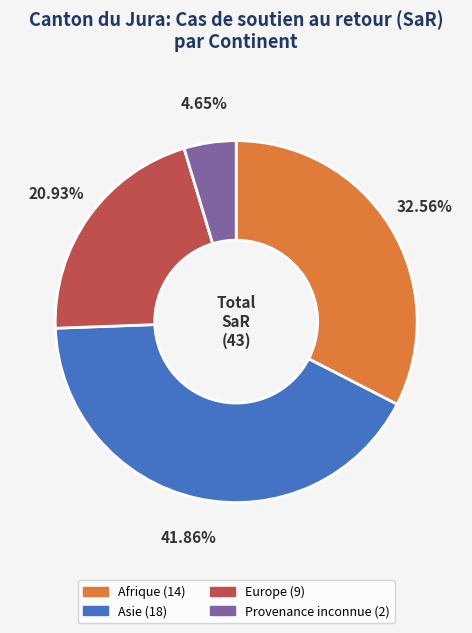

Is there any slice that represents more than half of the pie?

No